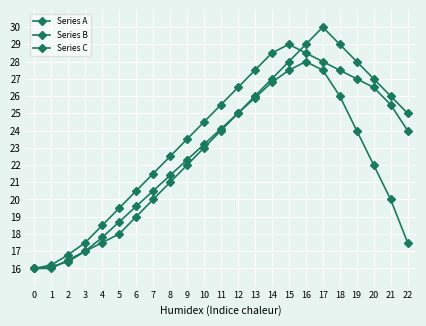

Count the number of data series in this chart.

3